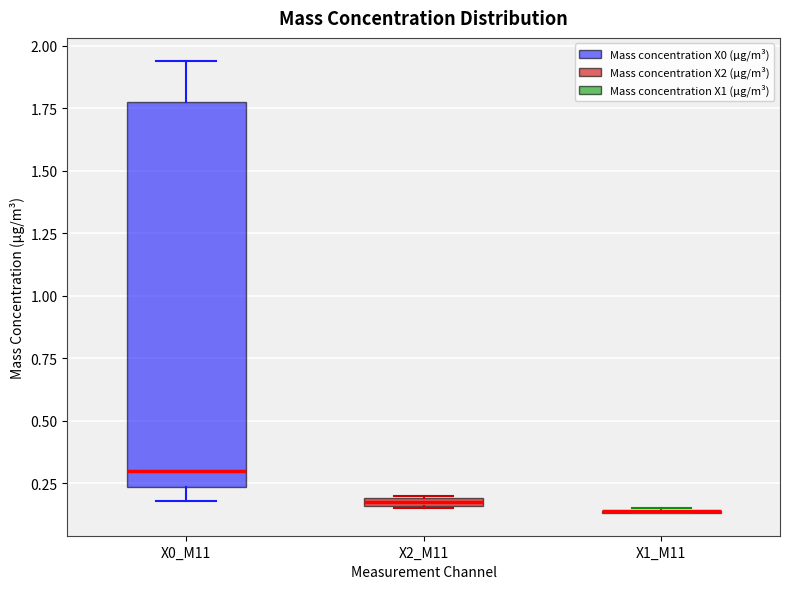

Which box is the tallest, from its lower edge to its upper edge?

X0_M11